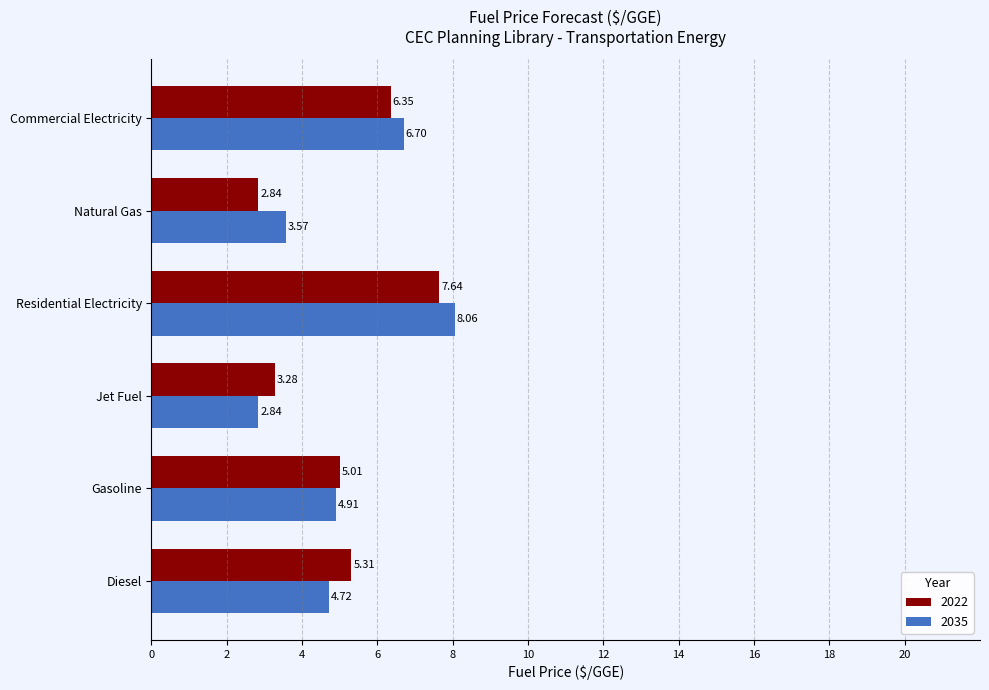

Which series has the largest range (max minus min)?

2035